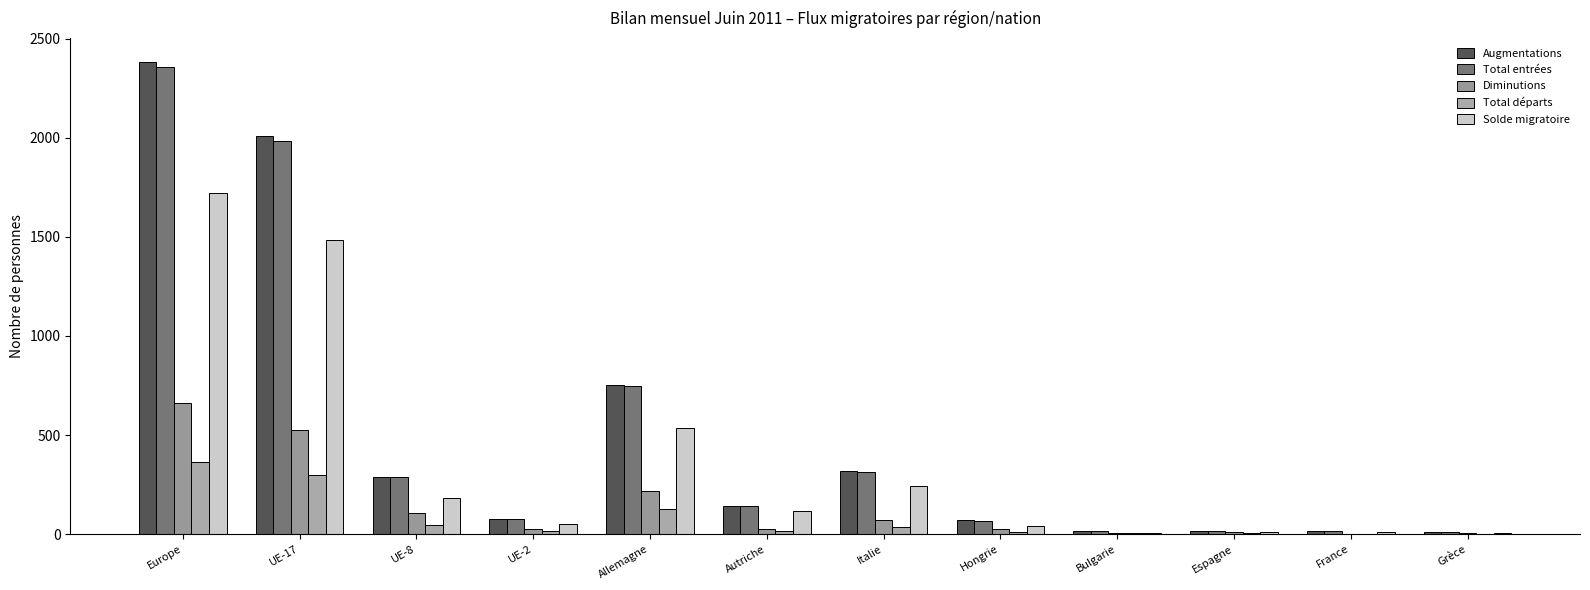

Reading left to right, what are all the values shown in this chart?

Augmentations: Europe=2385	UE-17=2008	UE-8=289	UE-2=75	Allemagne=752	Autriche=143	Italie=316	Hongrie=70	Bulgarie=13	Espagne=17	France=13	Grèce=9
Total entrées: Europe=2359	UE-17=1986	UE-8=286	UE-2=74	Allemagne=748	Autriche=141	Italie=315	Hongrie=68	Bulgarie=13	Espagne=17	France=13	Grèce=9
Diminutions: Europe=664	UE-17=526	UE-8=107	UE-2=23	Allemagne=217	Autriche=27	Italie=72	Hongrie=27	Bulgarie=7	Espagne=9	France=1	Grèce=3
Total départs: Europe=364	UE-17=296	UE-8=48	UE-2=16	Allemagne=124	Autriche=17	Italie=38	Hongrie=12	Bulgarie=5	Espagne=3	France=0	Grèce=0
Solde migratoire: Europe=1721	UE-17=1482	UE-8=182	UE-2=52	Allemagne=535	Autriche=116	Italie=244	Hongrie=43	Bulgarie=6	Espagne=8	France=12	Grèce=6